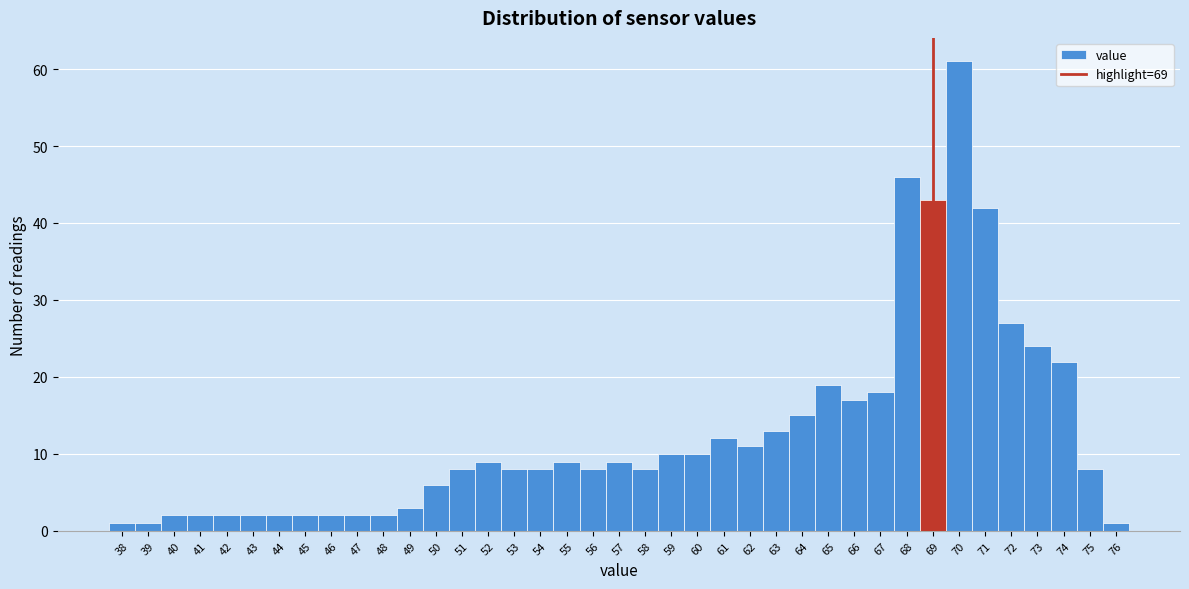

What is the height of the bar covering 74.5 to 75.5 on the x-axis? The values are not printed on the chart, so give them approximately, as read against the axis.

8